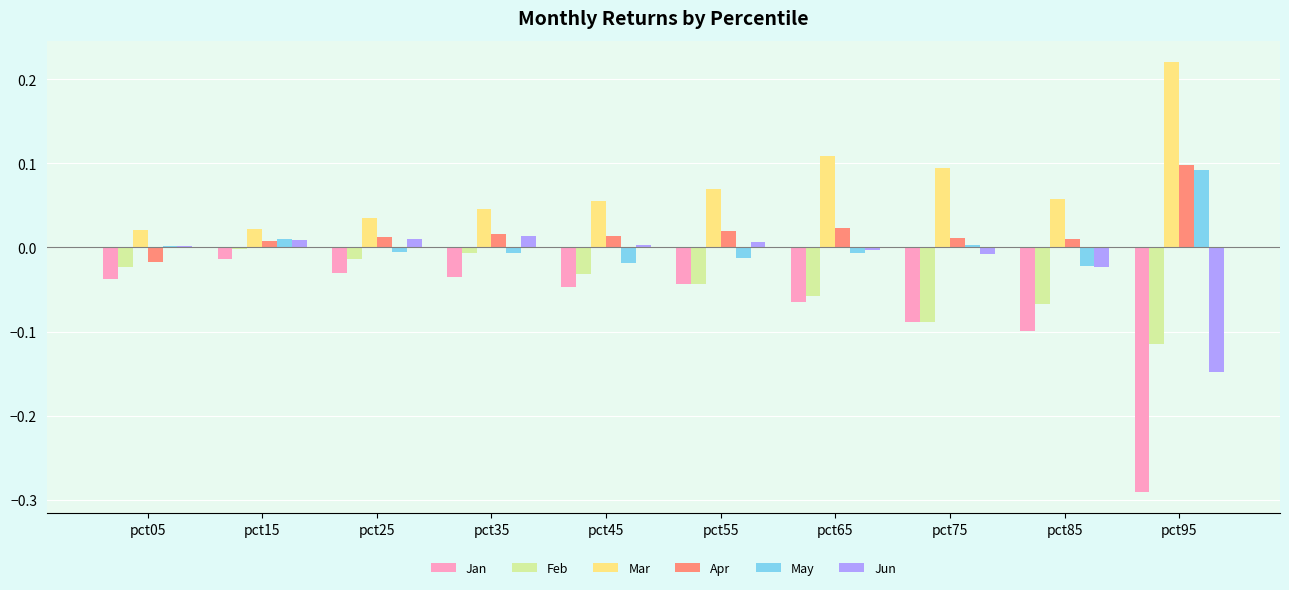

How many series are shown in this chart?

6